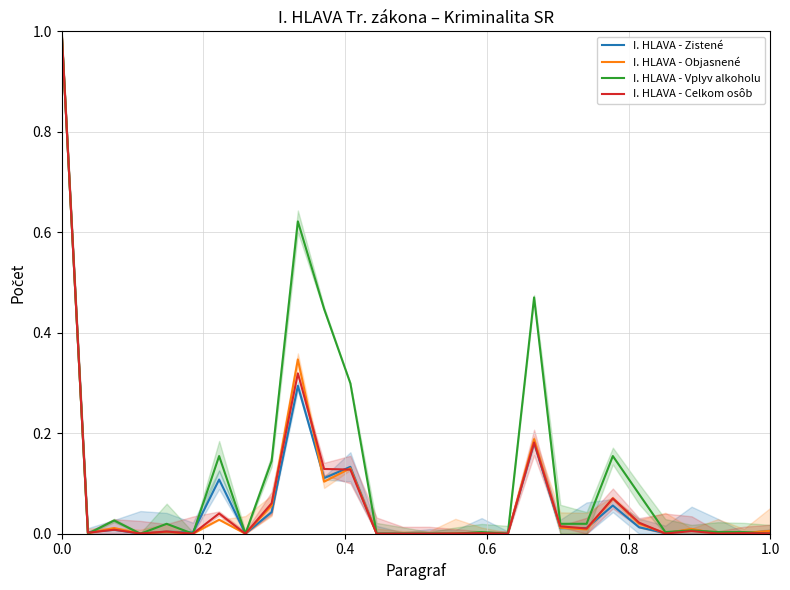

How many interior local valleys does the I. HLAVA - Zistené series have?

9